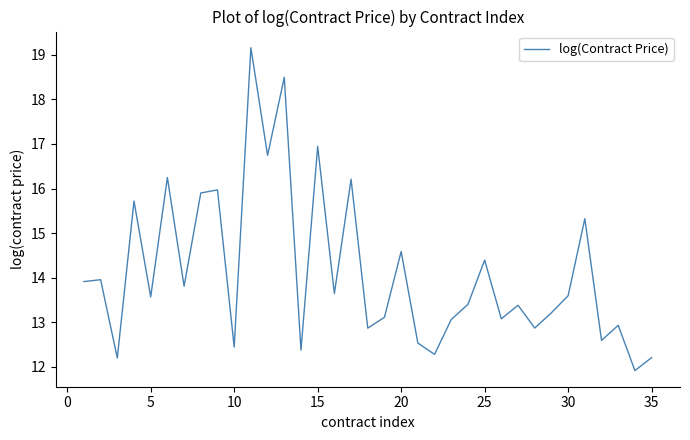

What is the minimum value shown in the chart?

11.9